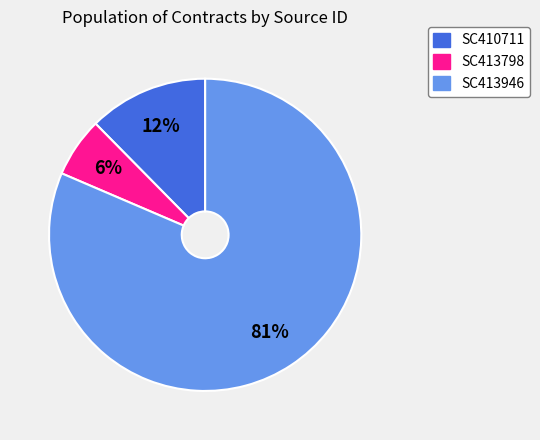

Do SC410711 and SC413798 together represent more than half of the pie?

No